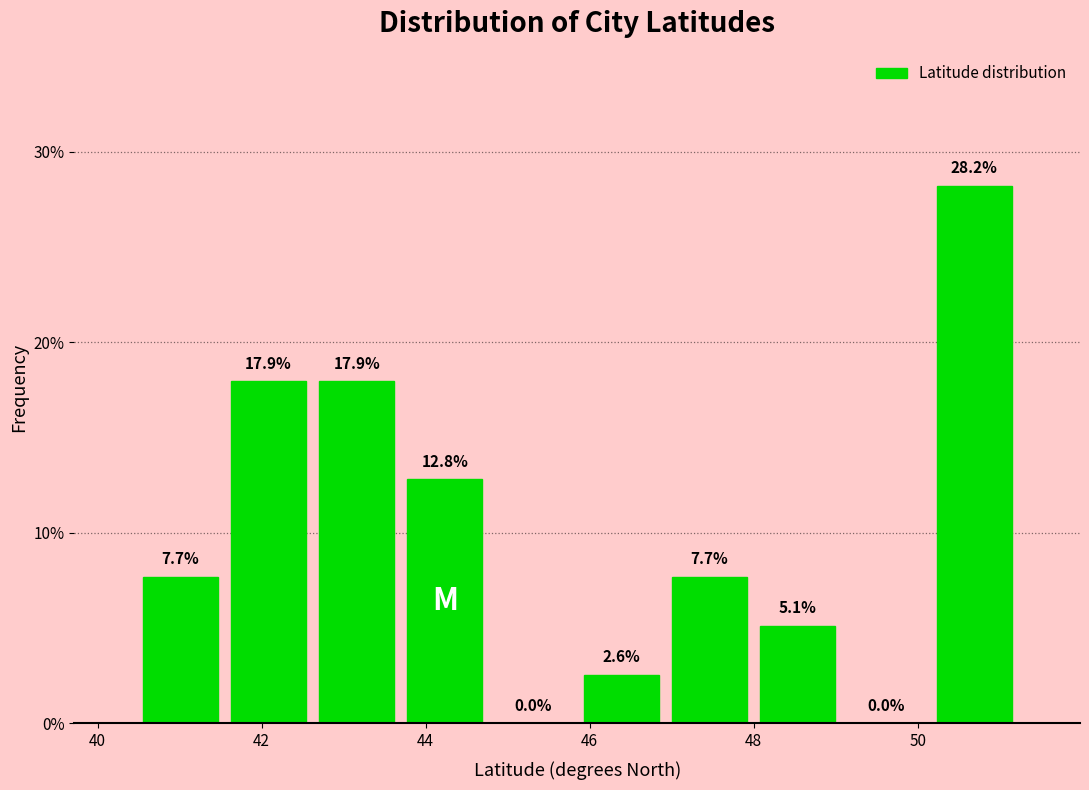

Reading left to right, list every bar in this chart as the range it spans on the x-axis followed by its height. The bar edges are not printed on the chart, so give them approximately, as read against the axis.

40.4 to 41.6: 7.7
41.6 to 42.6: 17.9
42.6 to 43.6: 17.9
43.6 to 44.8: 12.8
44.8 to 45.8: 0.0
45.8 to 47.0: 2.6
47.0 to 48.0: 7.7
48.0 to 49.0: 5.1
49.0 to 50.2: 0.0
50.2 to 51.2: 28.2